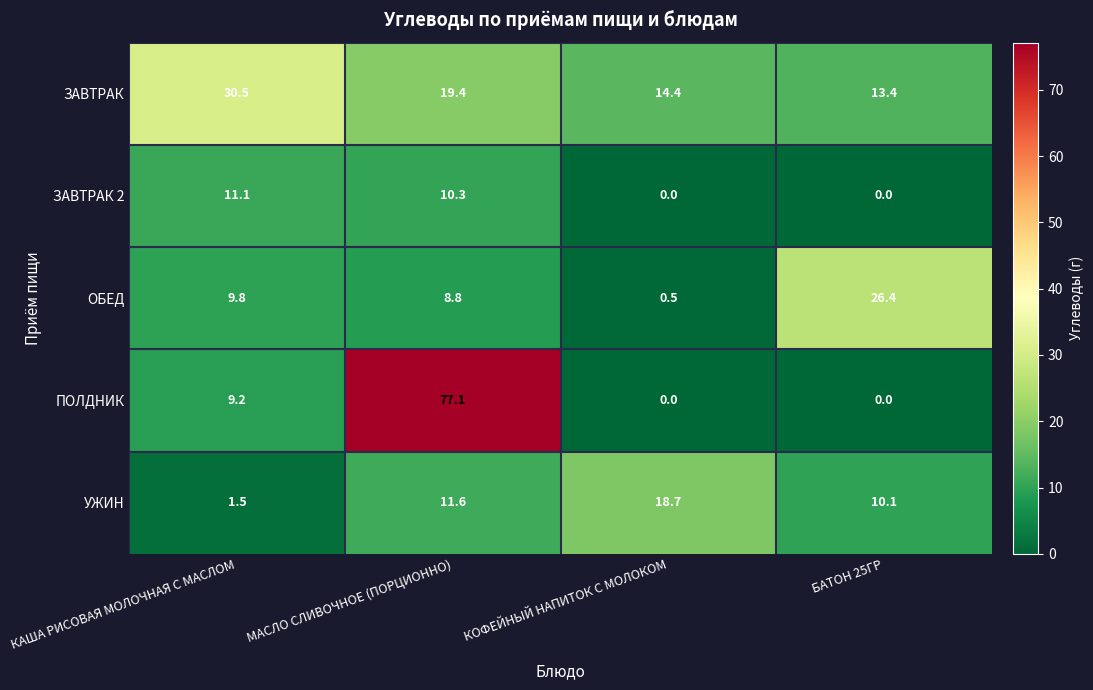

True or false: ЗАВТРАК has a value of 19.2 at БАТОН 25ГР.

False